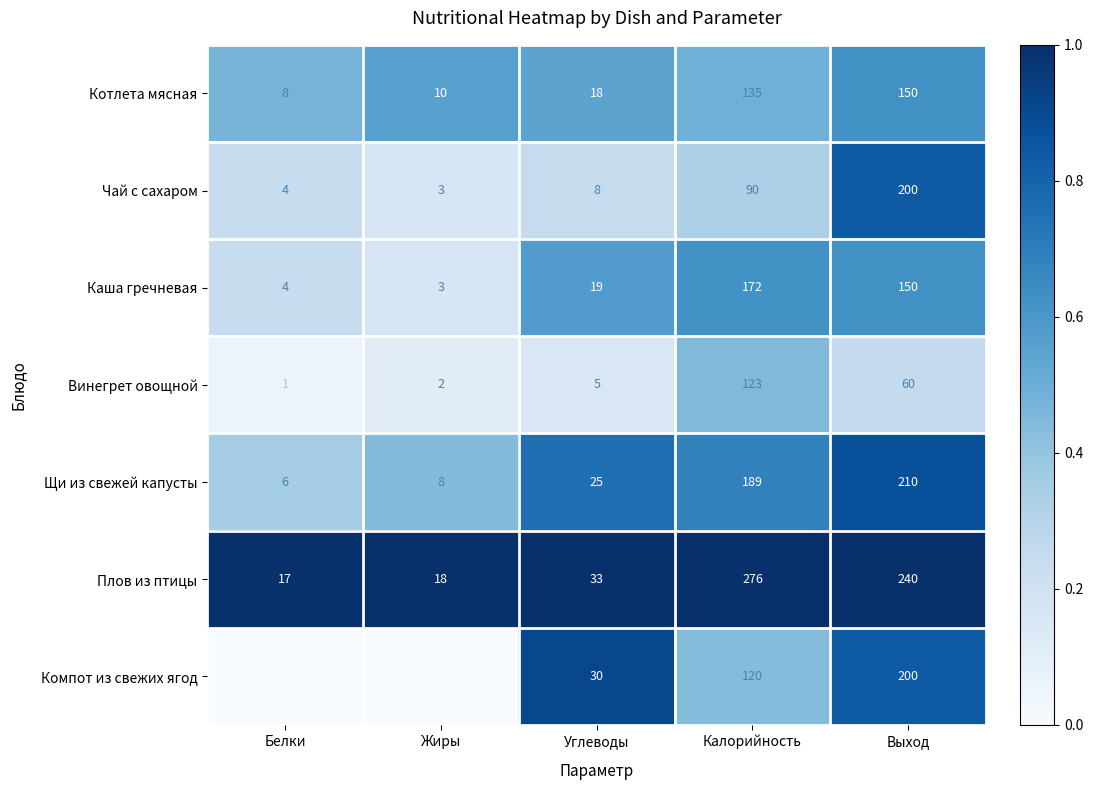

Which series changed the most between Углеводы and Выход?

Плов из птицы